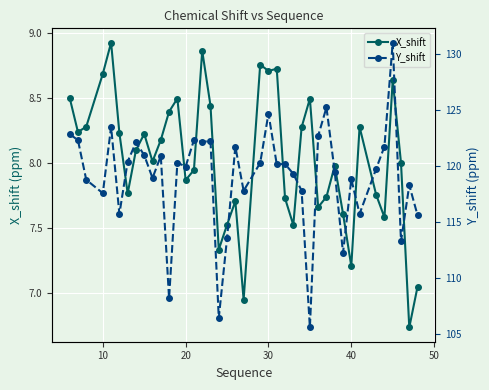

True or false: X_shift has more than 2 interior local peaks.

True